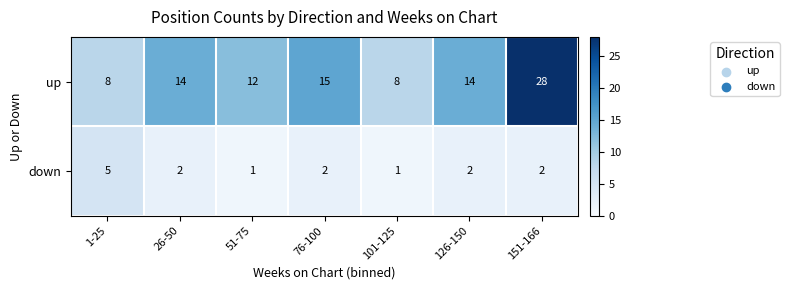

Rank the series by their maximum value, from lowest to highest.

down, up